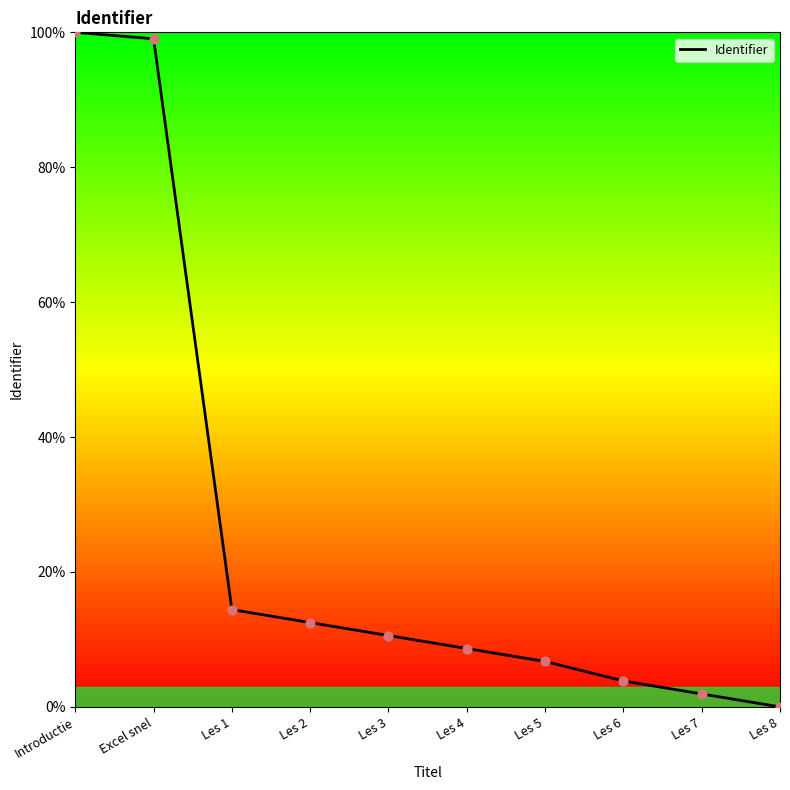

What is the change in value from Les 6 to Les 8?

-3.8